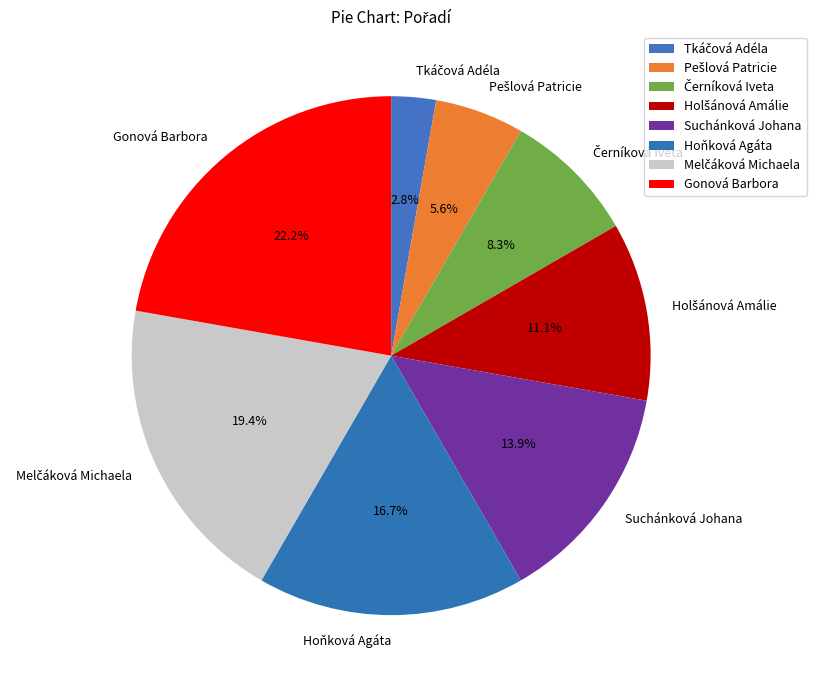

Which slice is the largest?

Gonová Barbora